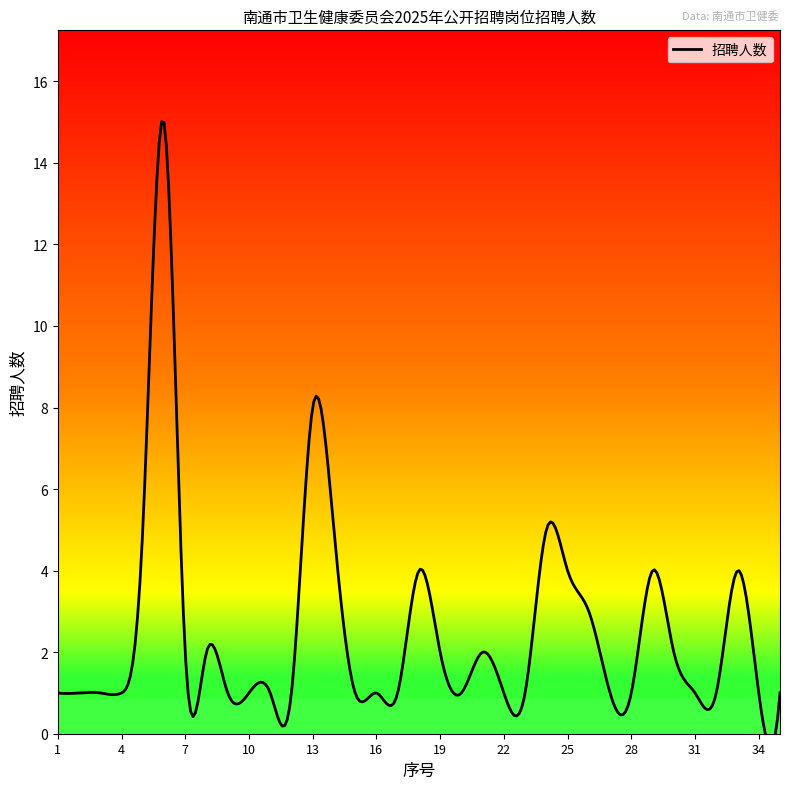

How many lines are shown in the chart?

1